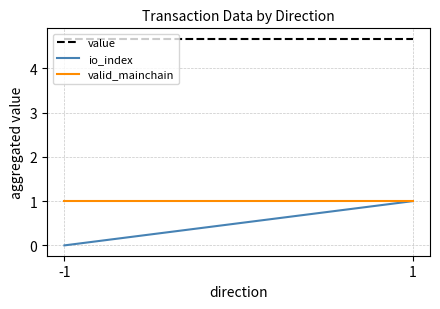

Between 1 and -1, which is larger?

1